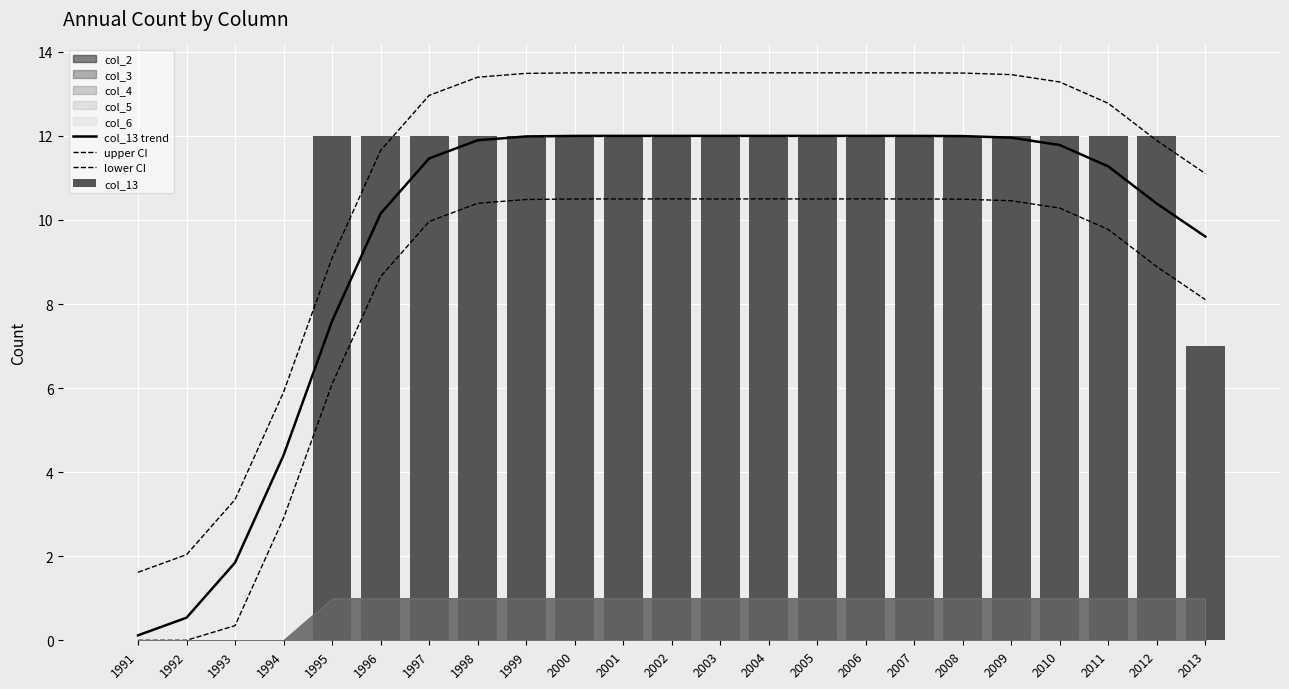

Which label corresponds to the smallest value in the chart?

1991